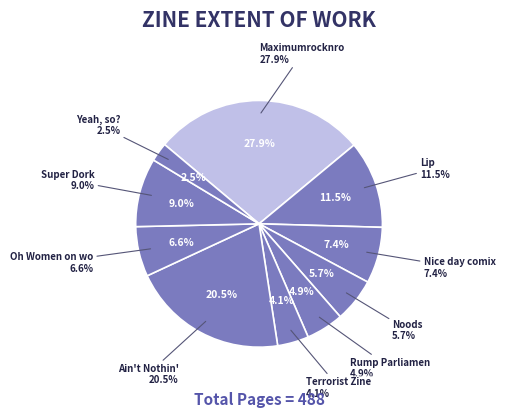

True or false: Maximumrocknroll accounts for 28% of the total.

True